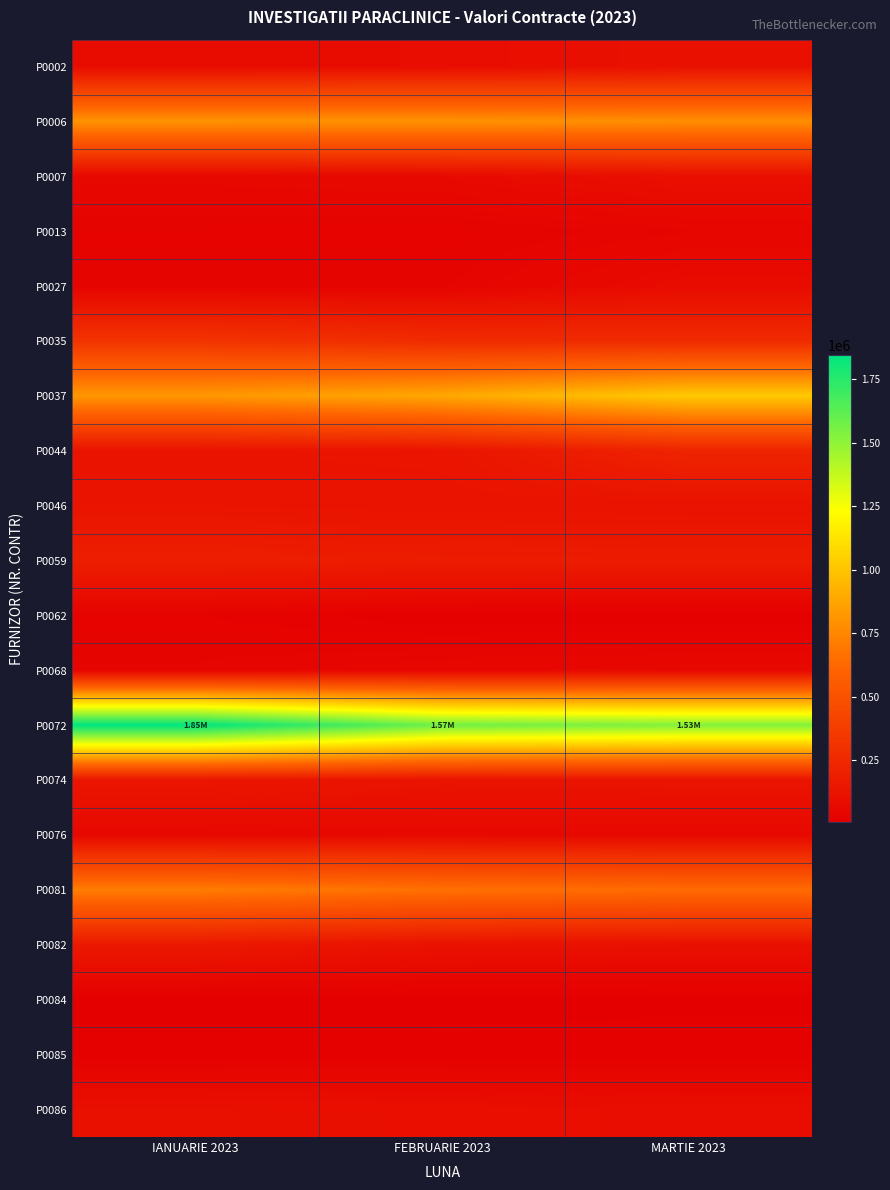

What is the total value across all series at MARTIE 2023?

5593749.3